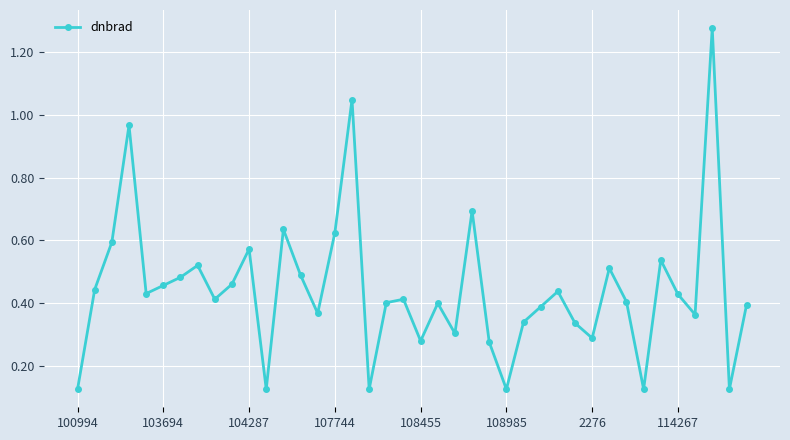

What is the sum of all values?

17.7